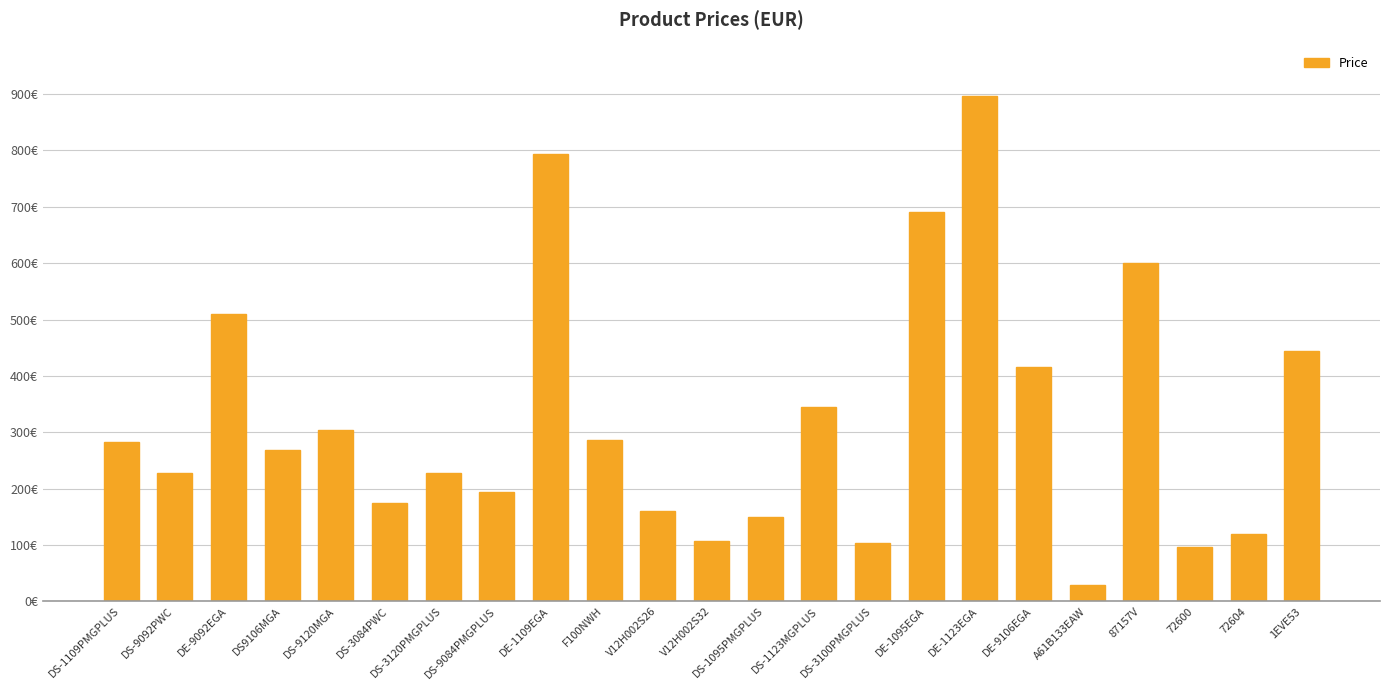

What is the label of the 12th bar from the right?

V12H002S32